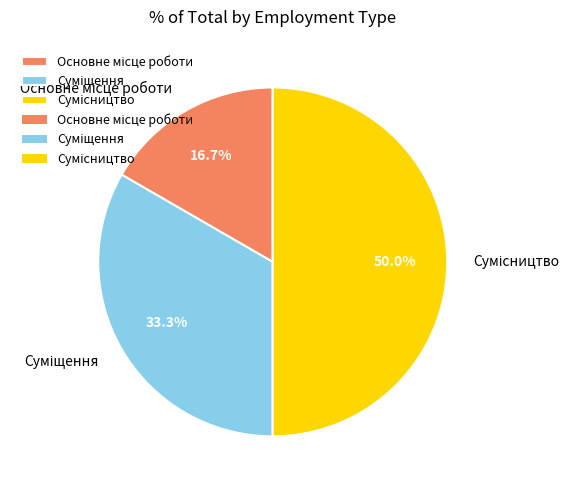

Does any single category account for the majority?

No